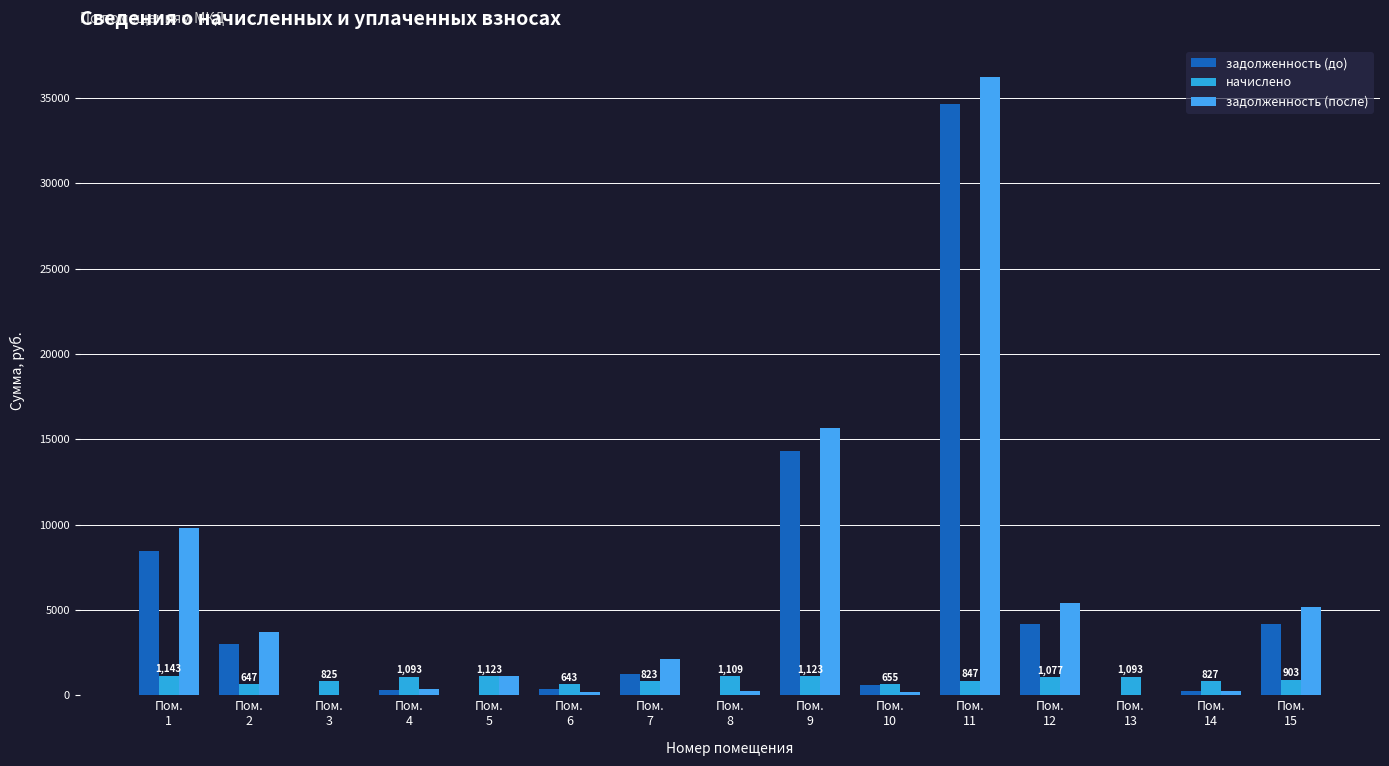

Which label corresponds to the largest value in the chart?

Пом.
11